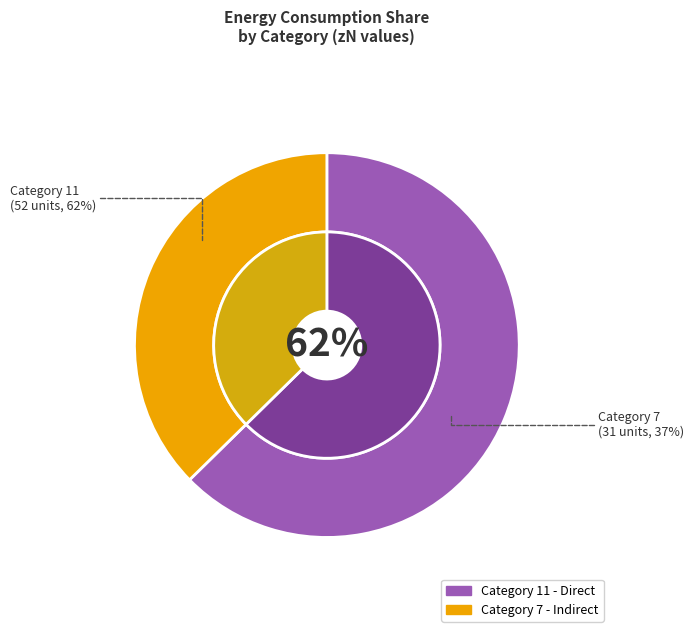

What percentage is the 11 slice, to the nearest percent?

63%